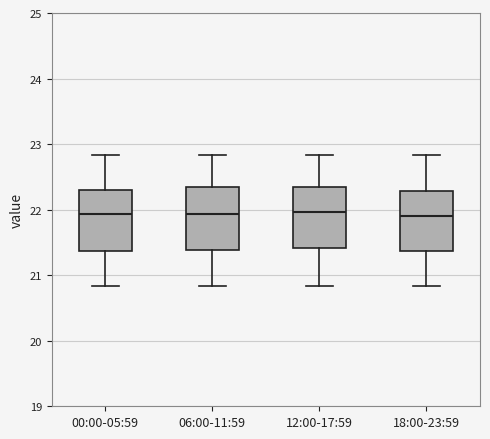

Where is the lower edge of the box for 06:00-11:59 on the y-axis? The values are not printed on the chart, so give them approximately, as read against the axis.

21.4